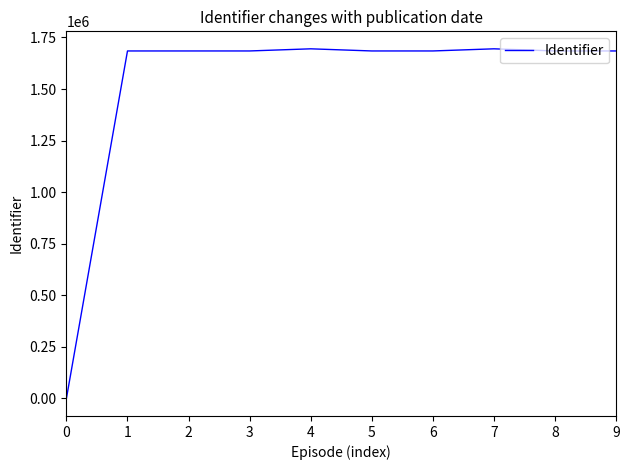

What is the maximum value shown in the chart?

1695047